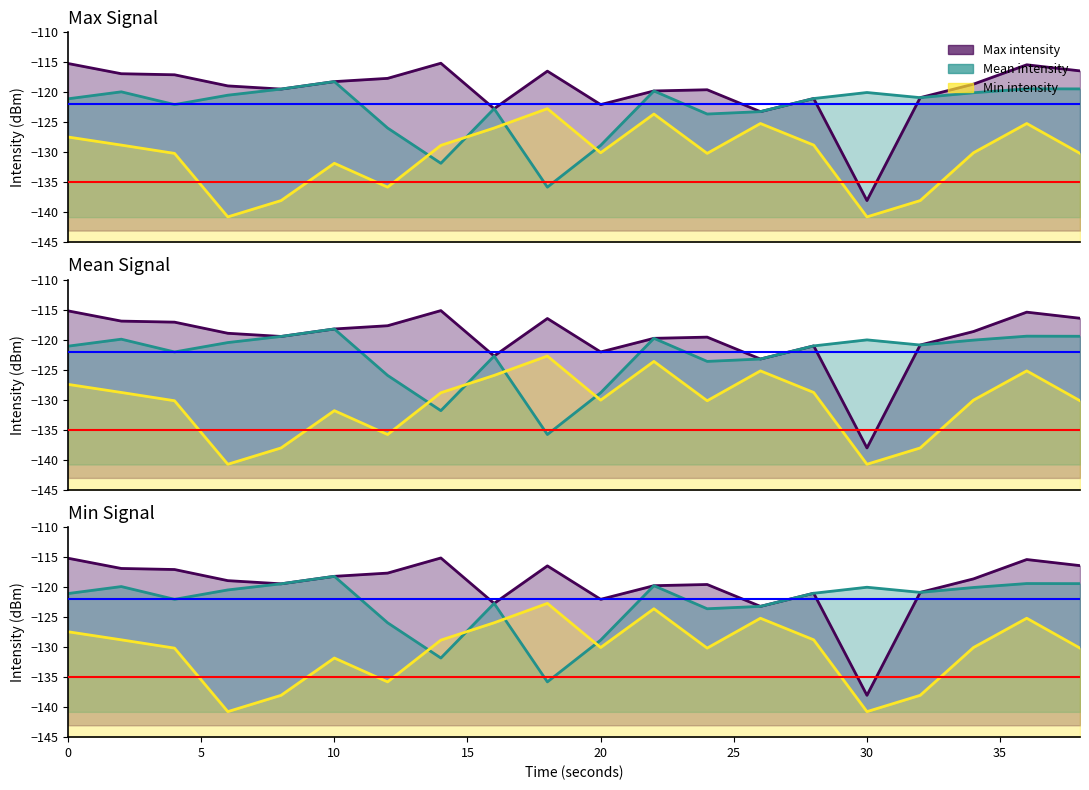

Which label corresponds to the smallest value in the chart?

6